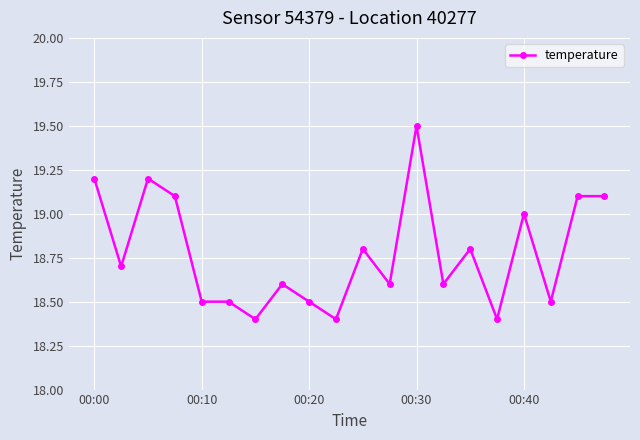

What is the value of the 2nd point from the left?

18.7